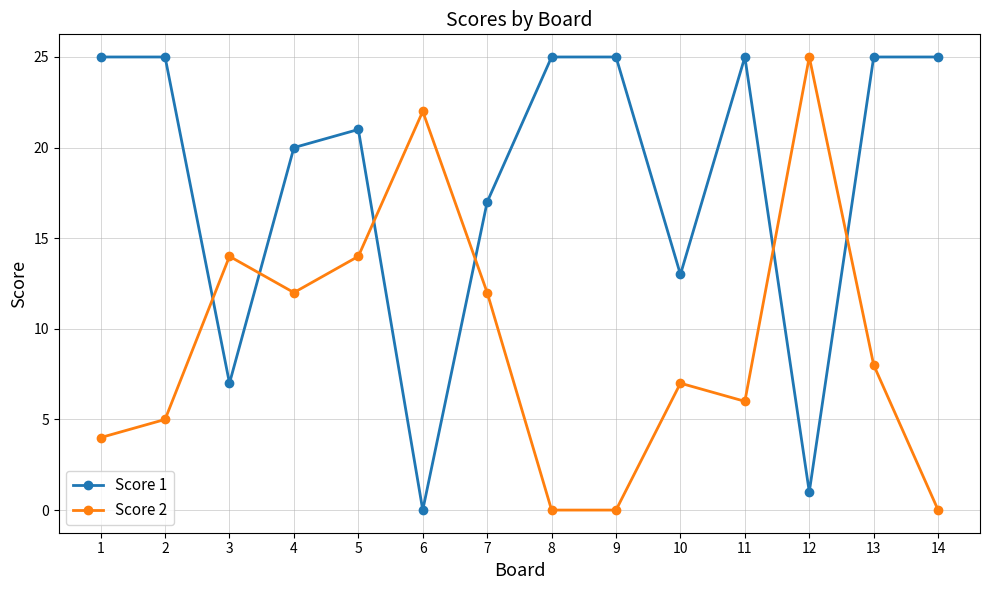

What is the greatest value displayed?

25